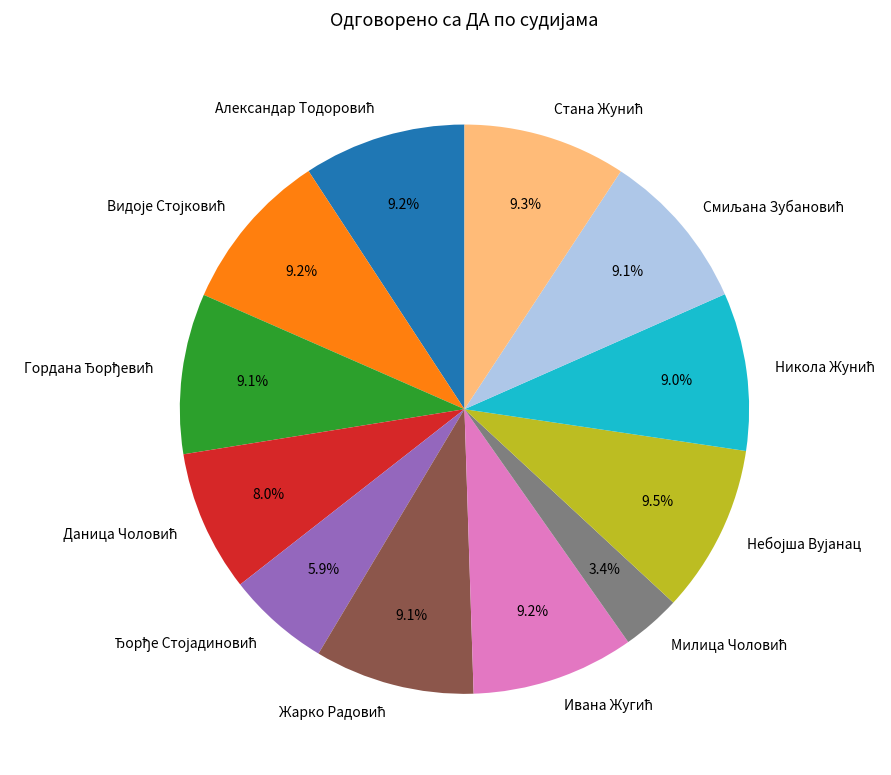

To the nearest percent, what percentage of the pie is Стана Жунић?

9%